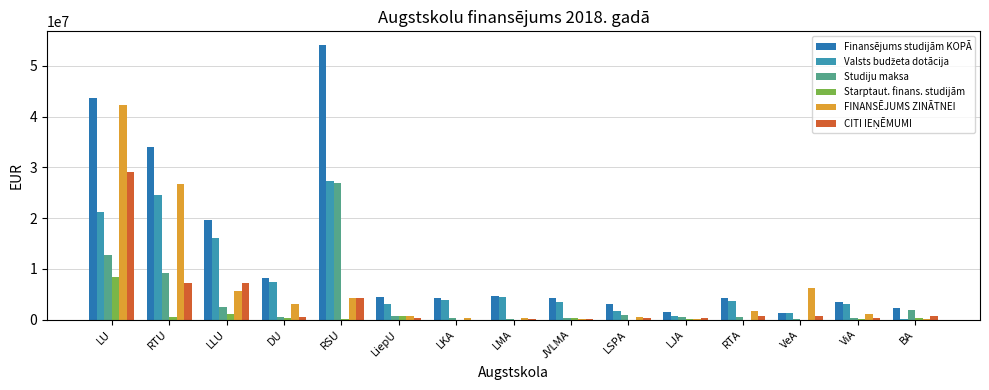

What is the difference between the highest and lowest values at RSU?

54104953